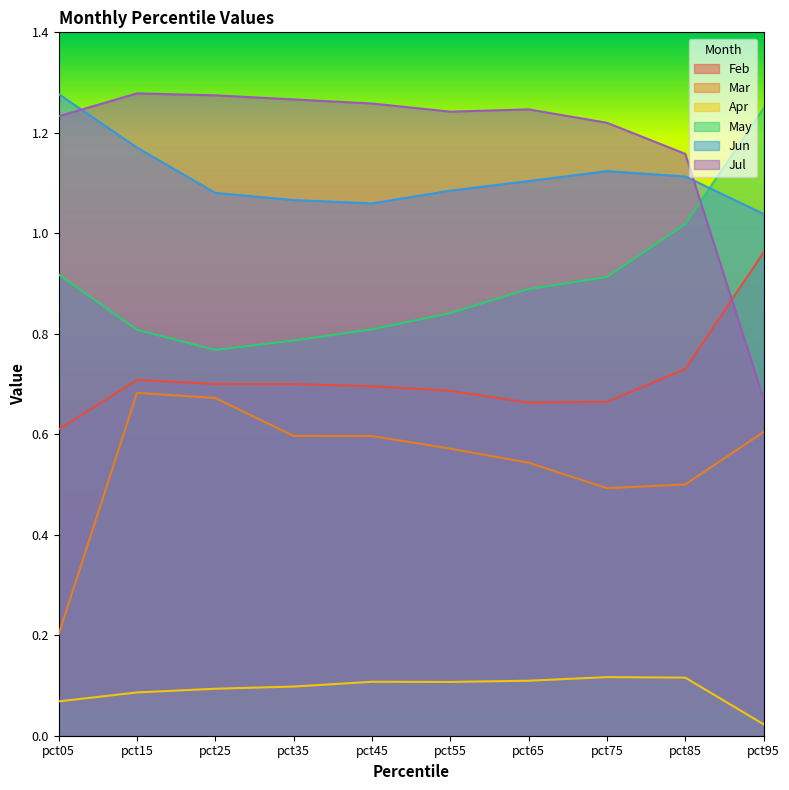

What is the highest value of the Jul series?

1.3